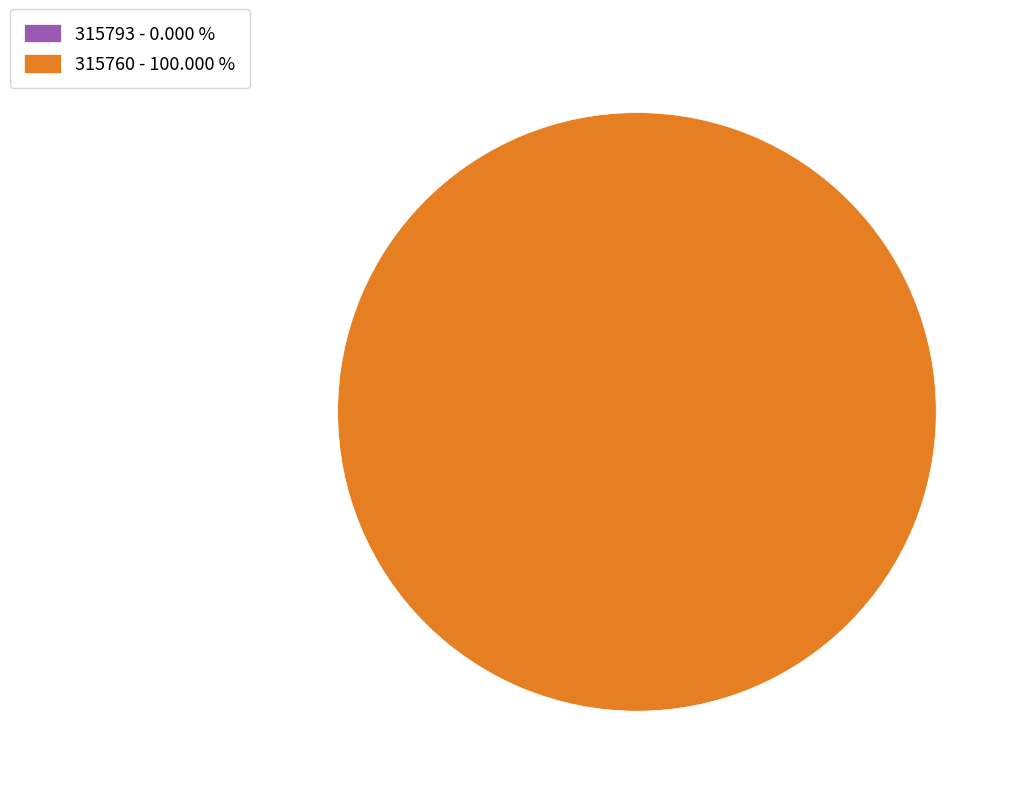

Which category has the biggest portion of the pie?

315760